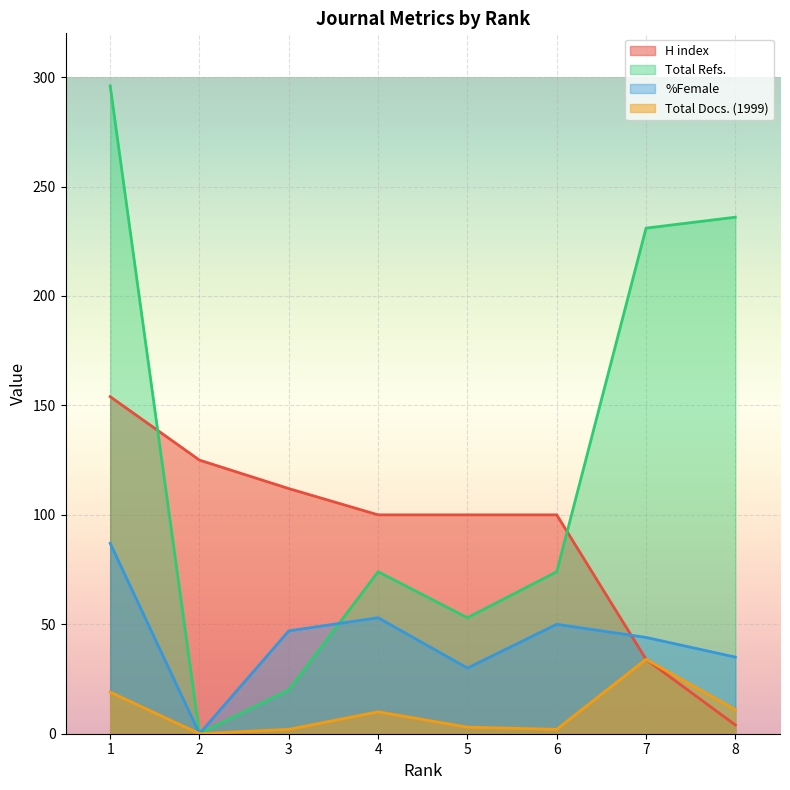

True or false: Total Refs. has a value of 53 at 5.

True